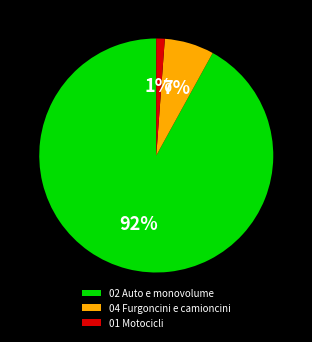

What is the smallest slice in the pie chart?

01 Motocicli